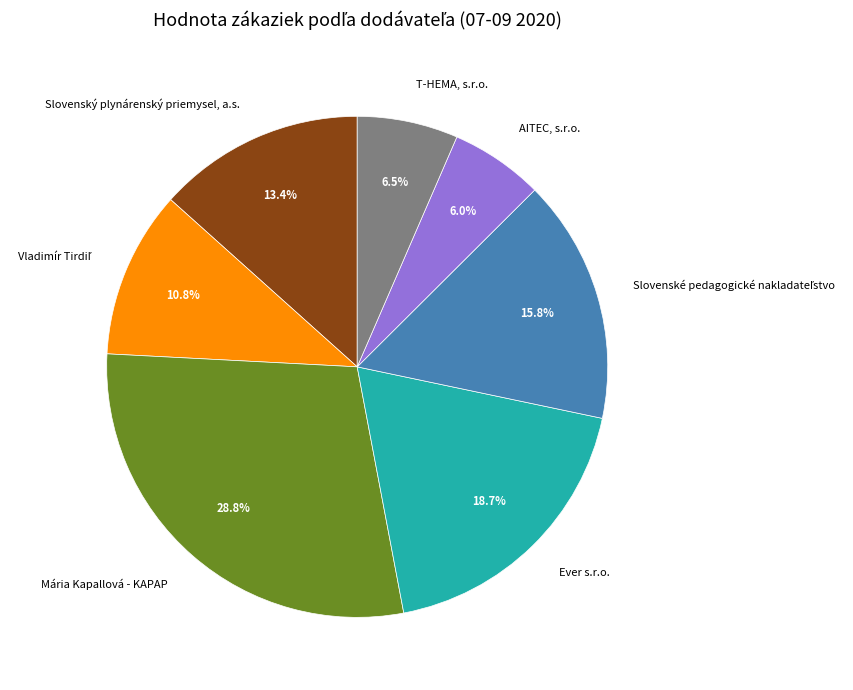

Which slice is the largest?

Mária Kapallová - KAPAP